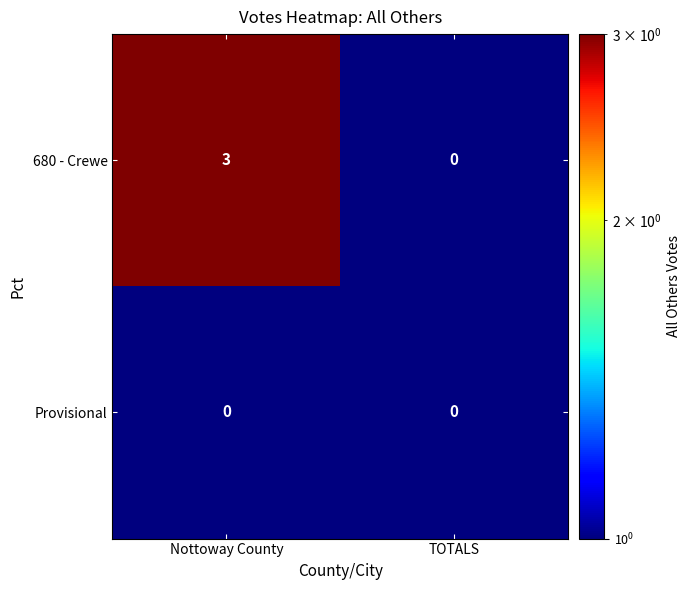

Count the number of categories in the chart.

2